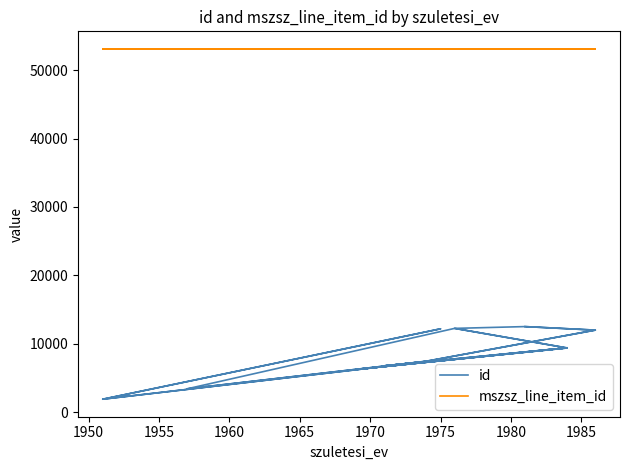

True or false: mszsz_line_item_id has more than 0 points higher than both neighbors.

False